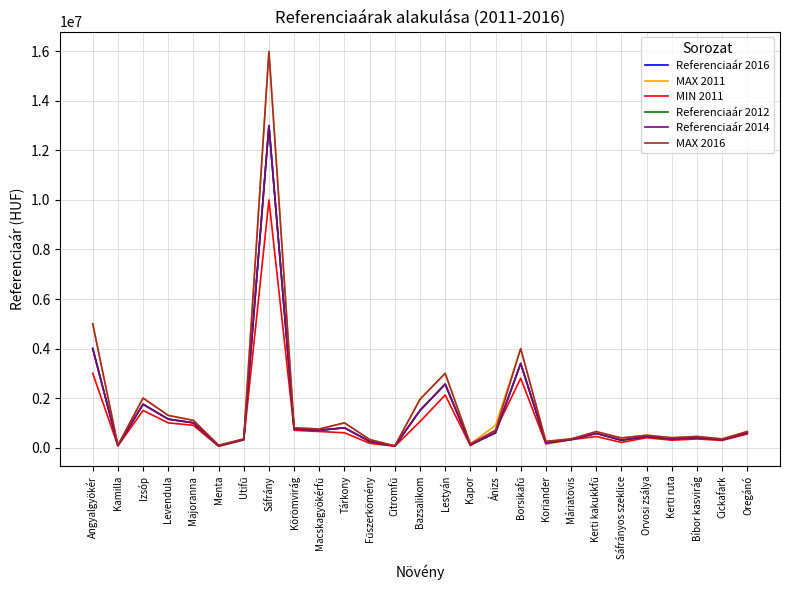

At which category does Referenciaár 2012 reach its first local peak?

Izsóp